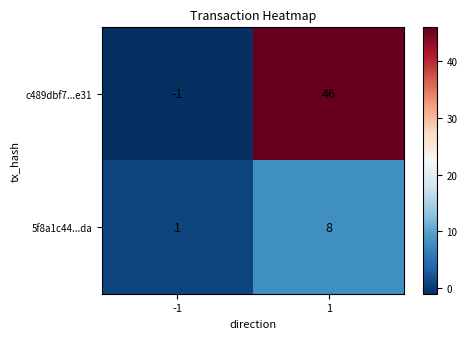

Reading left to right, list all the values displayed in this chart.

c489dbf7...e31: -1	46
5f8a1c44...da: 1	8